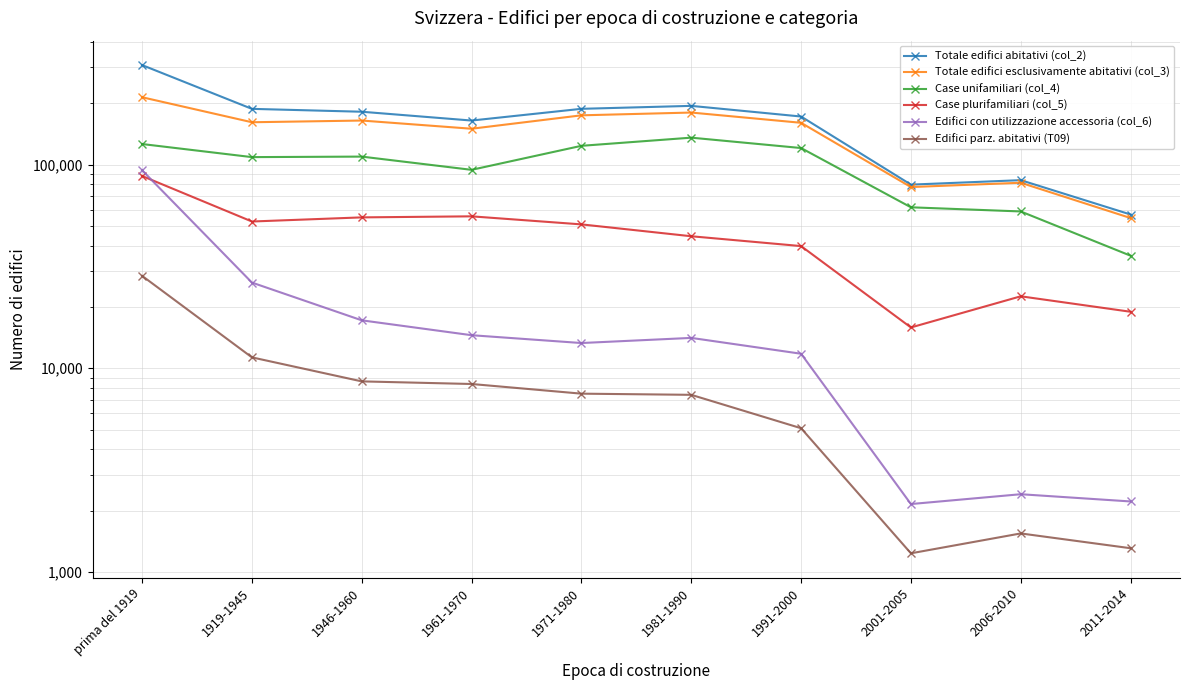

What is the label of the 1st point from the left?

prima del 1919